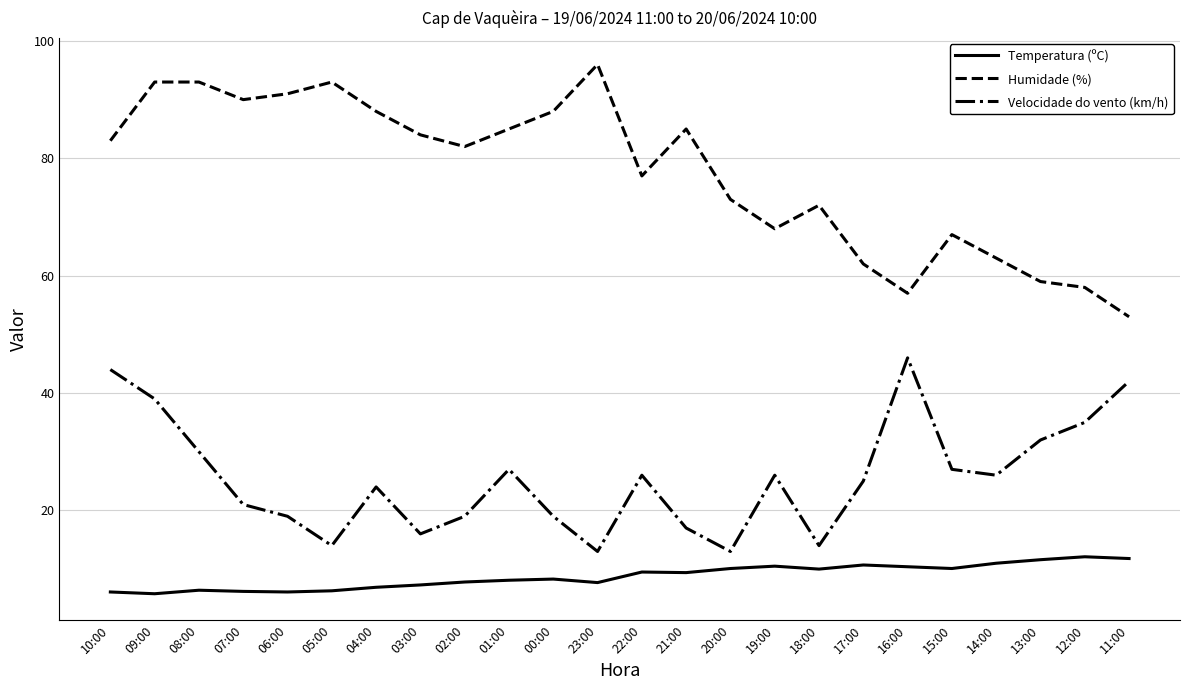

Which category has the highest value across all series?

23:00